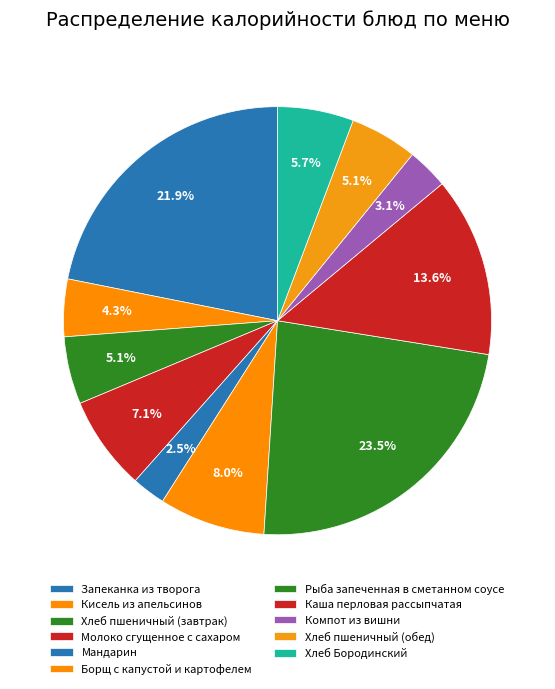

True or false: Борщ с капустой и картофелем accounts for 8% of the total.

True